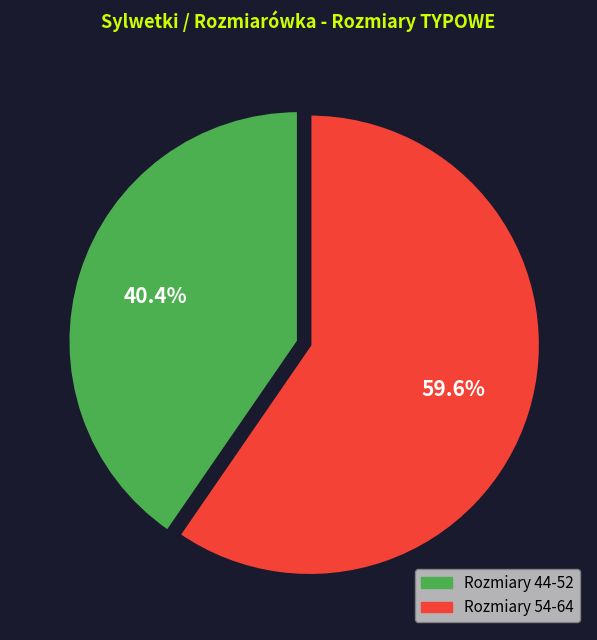

Is there a majority slice in this chart?

Yes